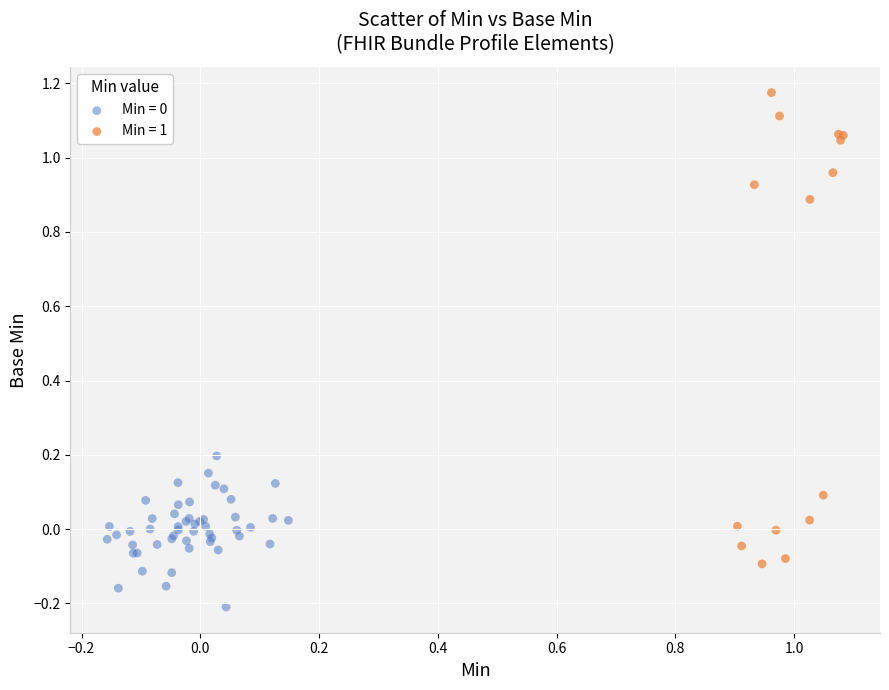

Which series has the largest Y range (max minus min)?

Min = 1